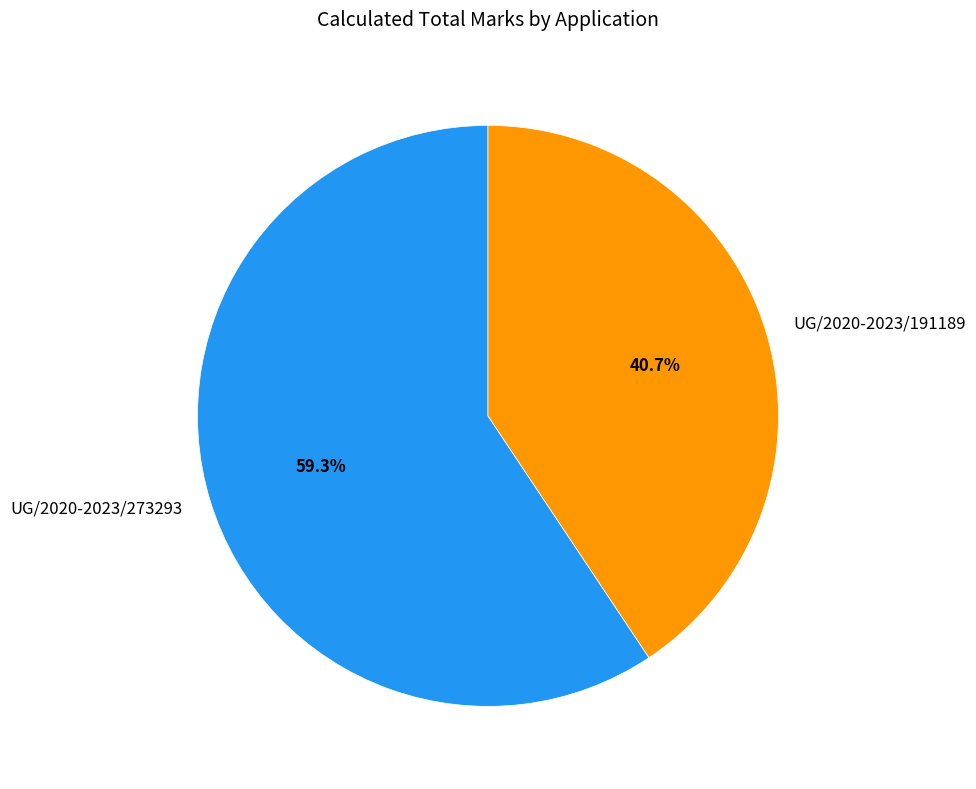

To the nearest percent, what portion does UG/2020-2023/191189 represent?

41%